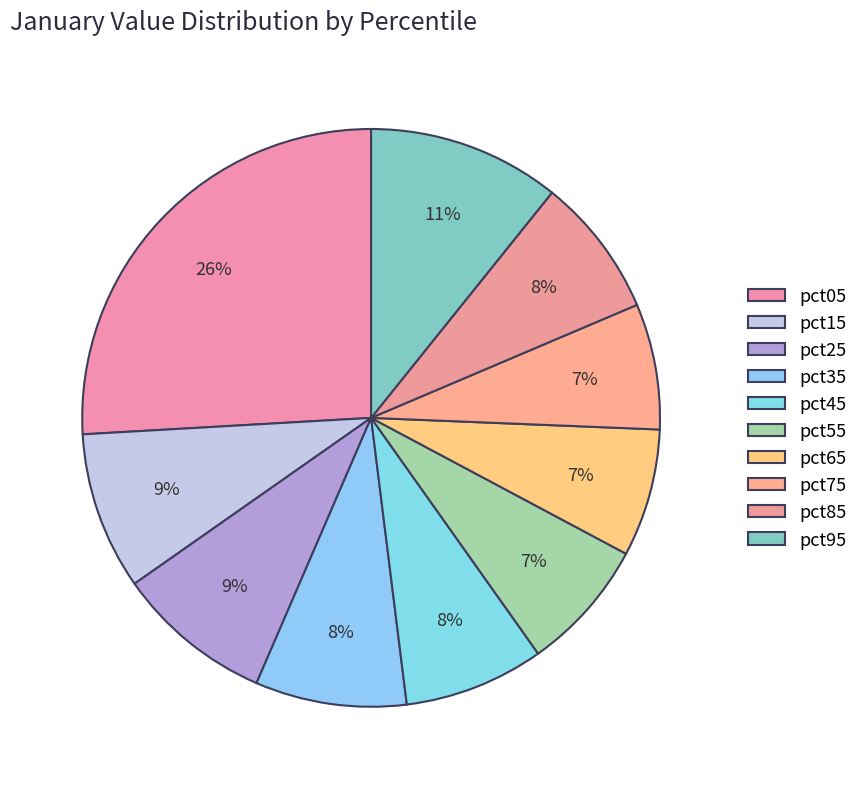

How many slices are in this pie chart?

10